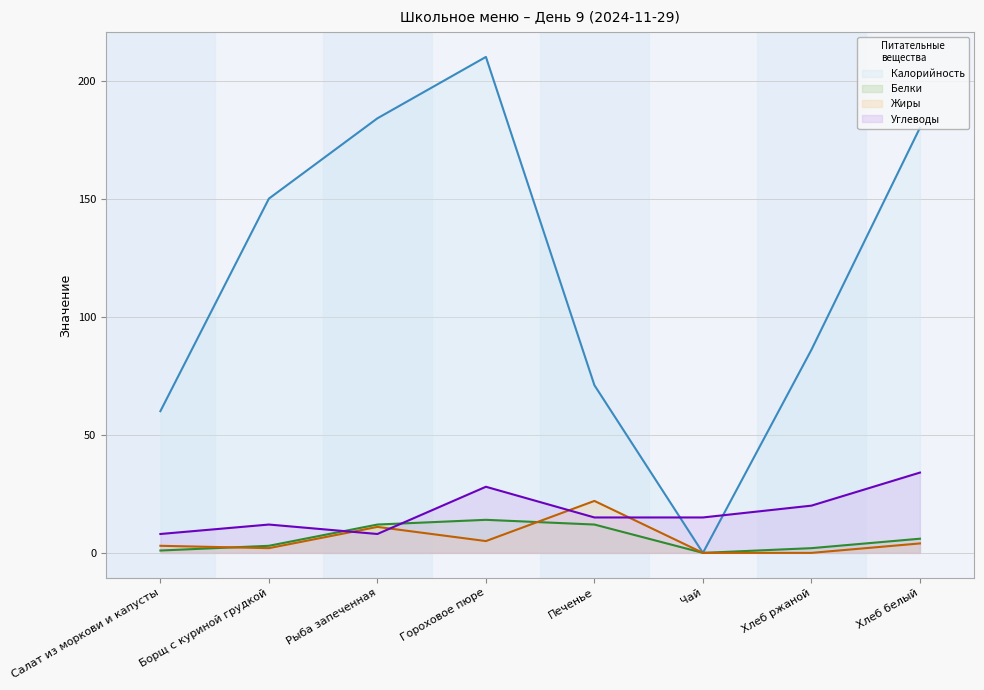

How many categories are shown in the chart?

8